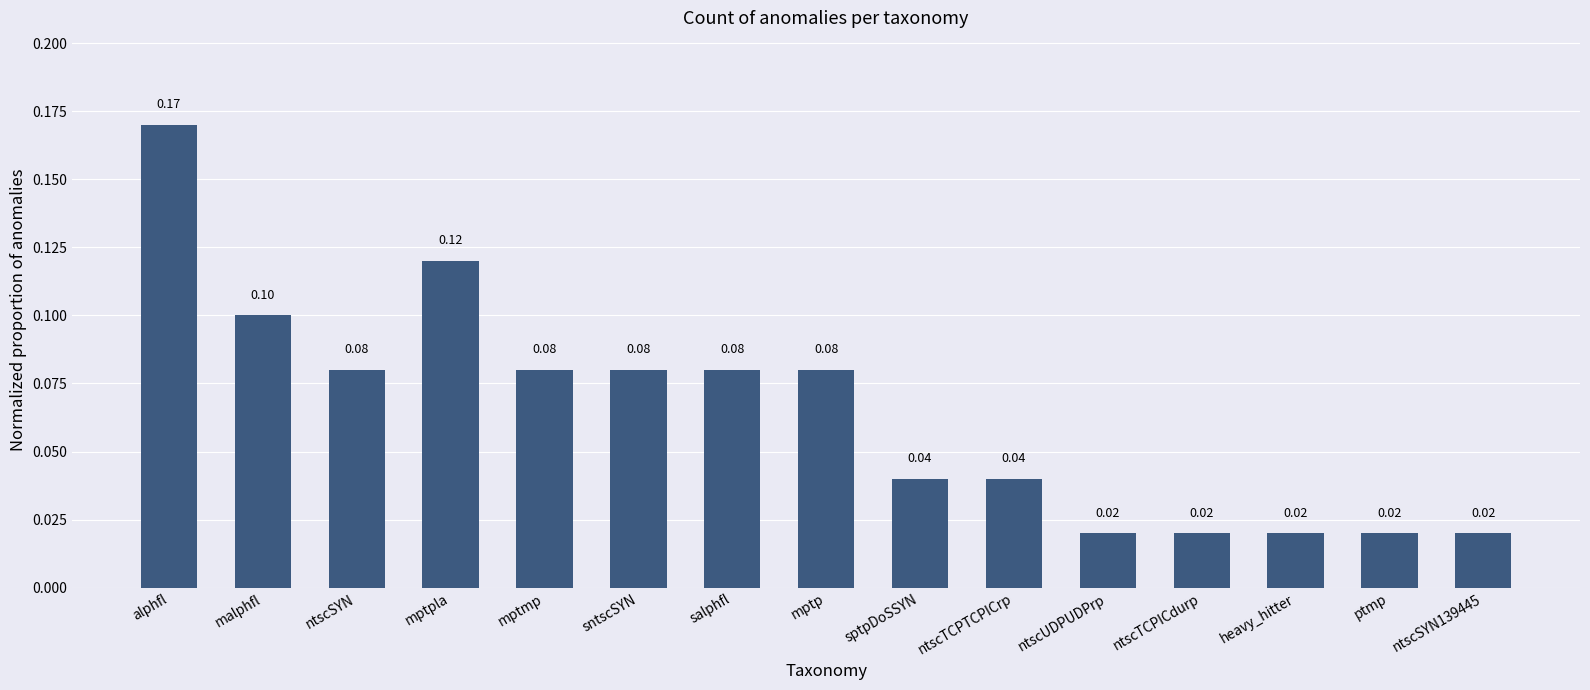

What is the sum of all values?

1.0